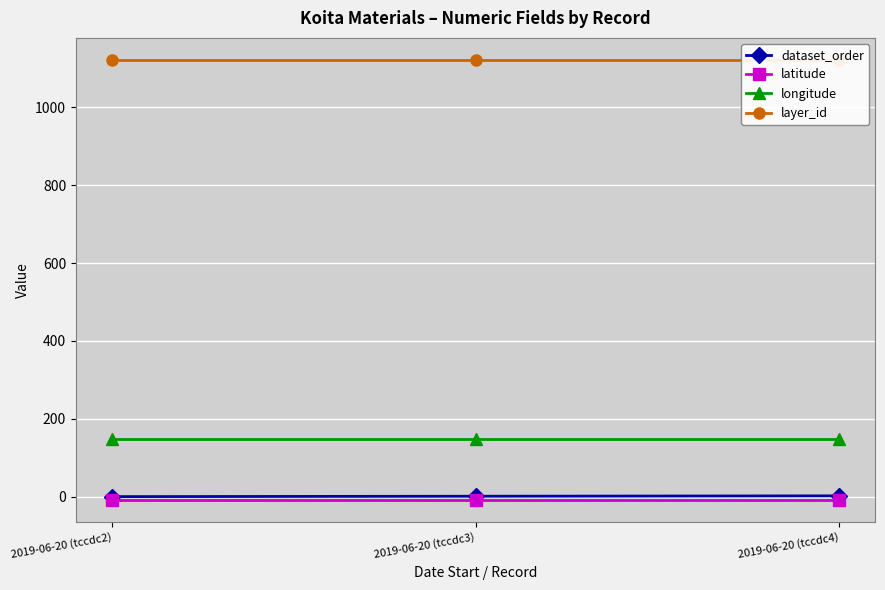

Which label corresponds to the smallest value in the chart?

2019-06-20 (tccdc2)